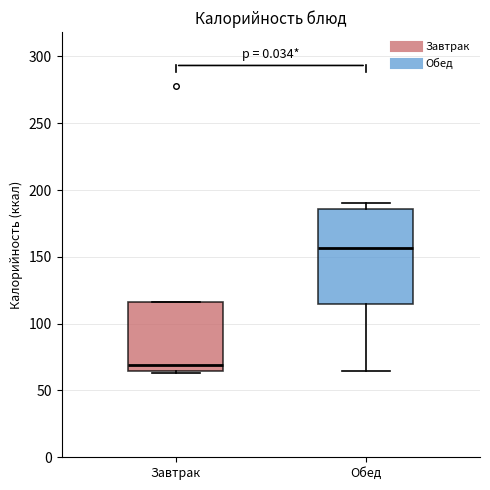

Comparing the boxes themselves (not the whiskers), which one is the tallest?

Обед